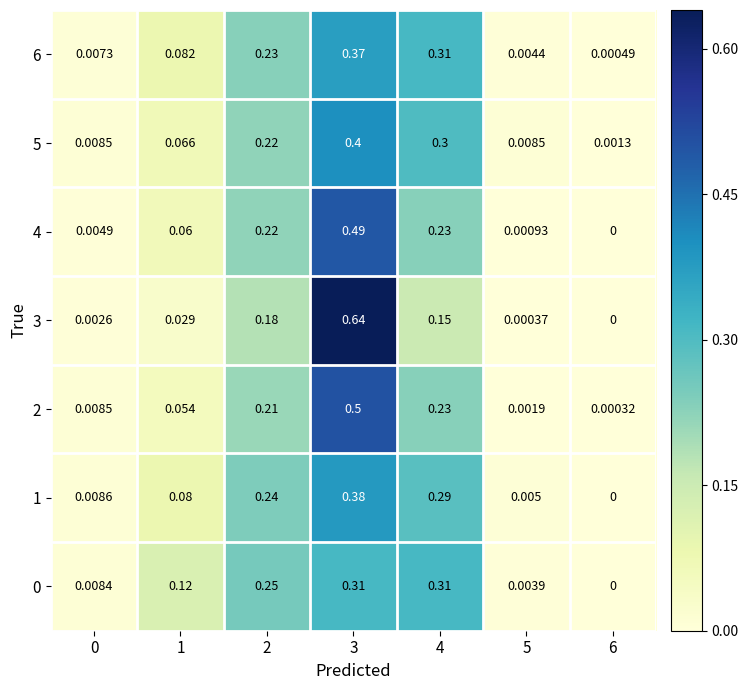

Is the value of 4 at 3 greater than the value of 5 at 1?

Yes